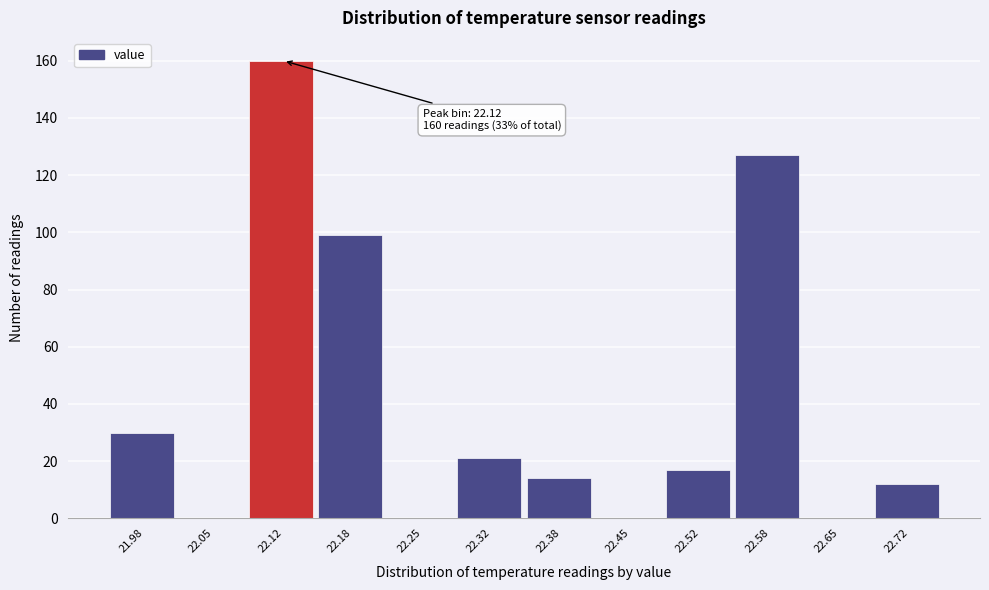

Over which range of the x-axis is the bar tallest?

22.08 to 22.15